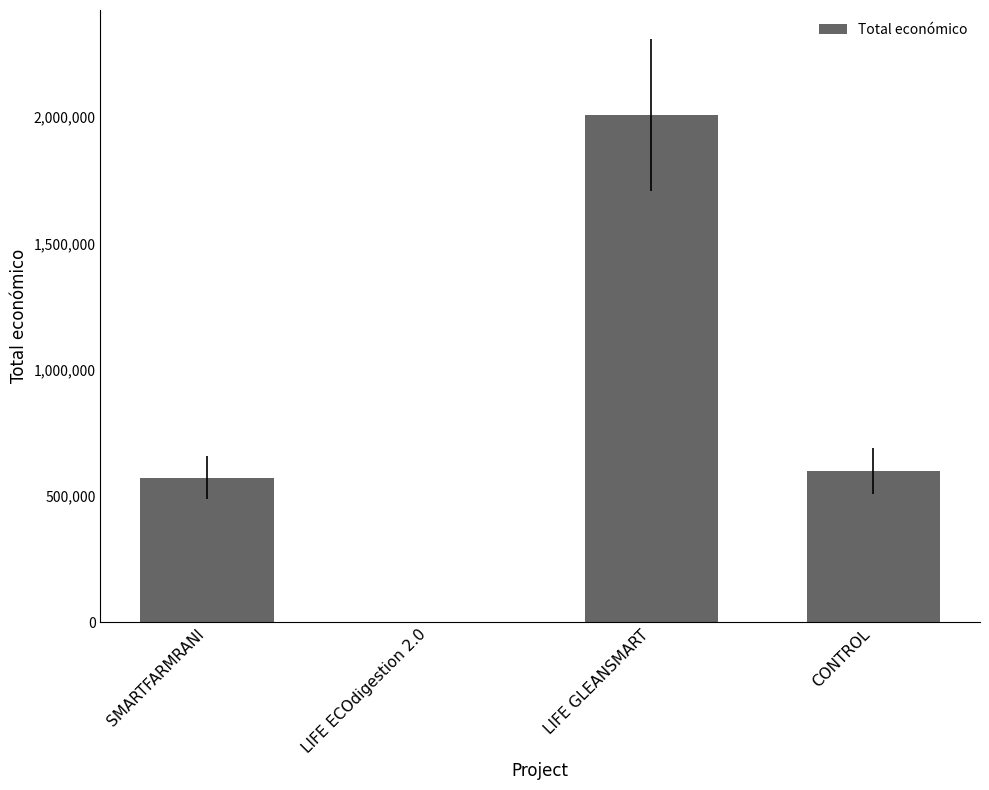

Read the value at LIFE GLEANSMART.

2007637.0